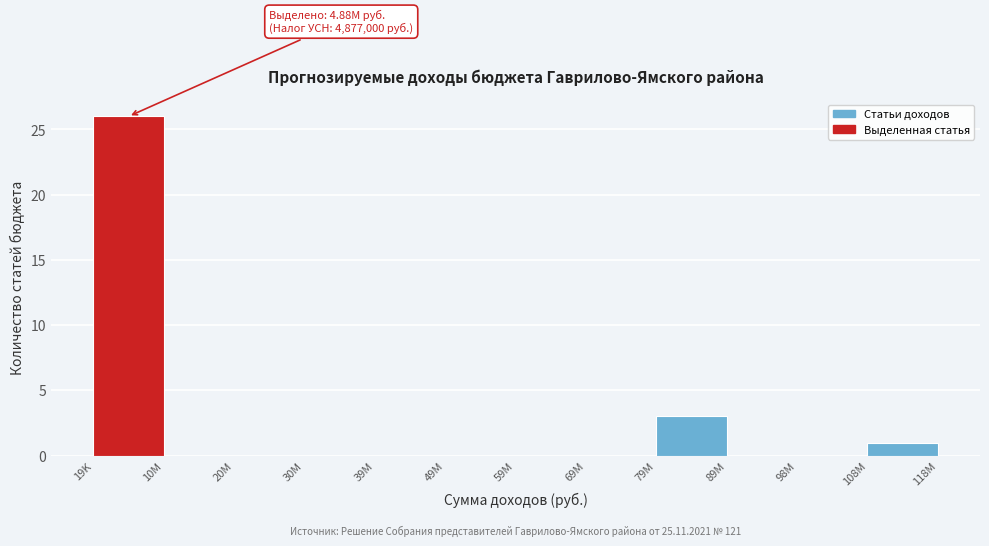

Reading left to right, what are all the values shown in this chart?

19K=26	10M=0	20M=0	30M=0	39M=0	49M=0	59M=0	69M=0	79M=3	89M=0	98M=0	108M=1